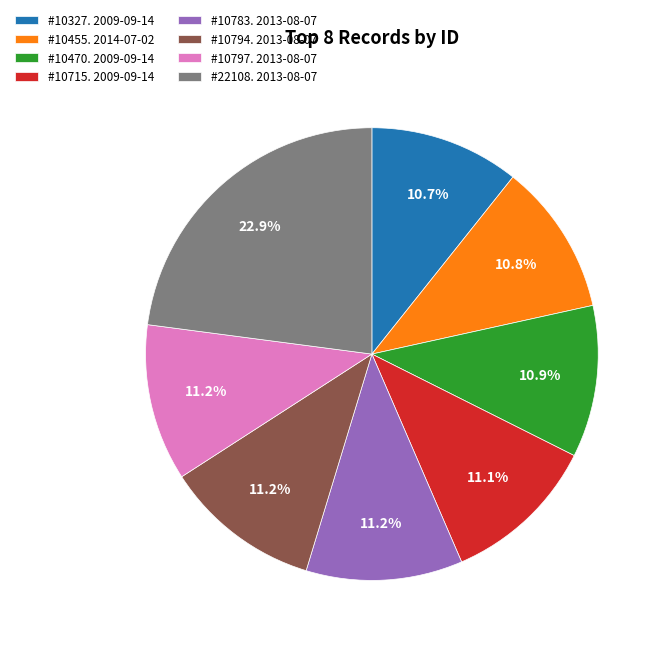

What is the total percentage of #10455. 2014-07-02 and #10470. 2009-09-14?

21.7%